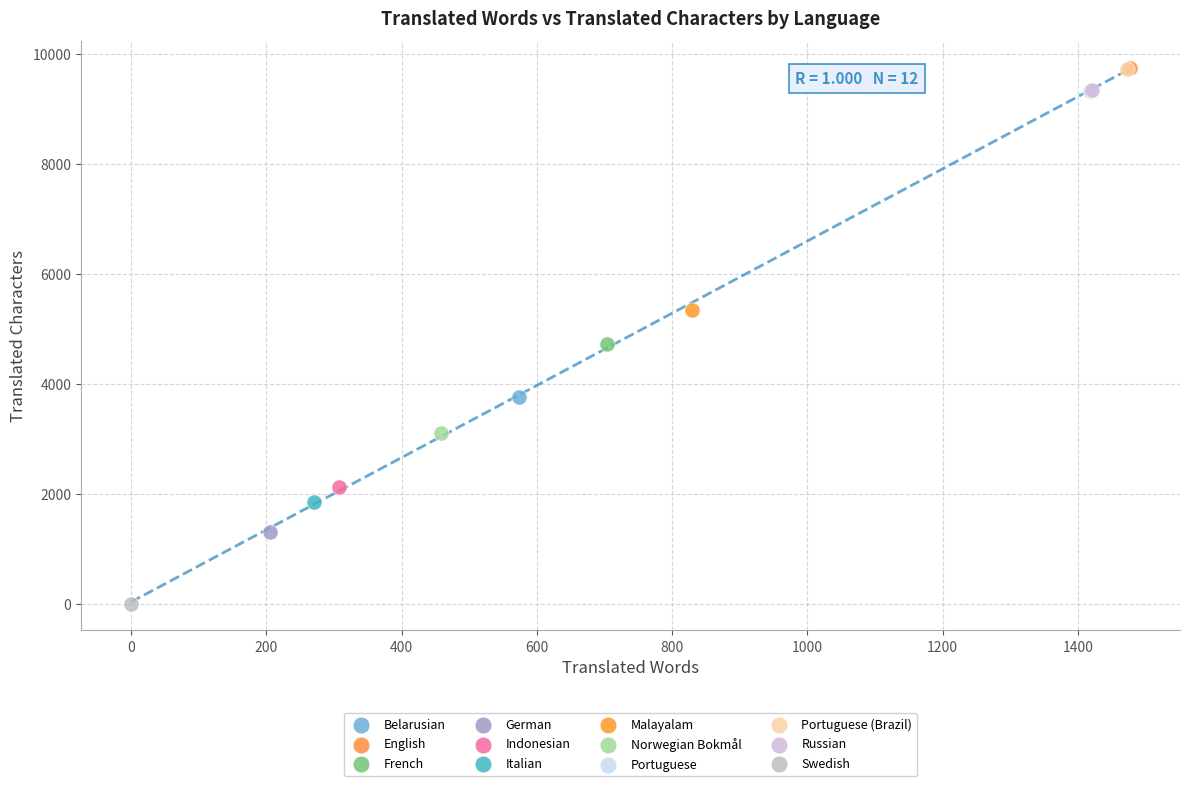

Which series contains the lowest Y value?

Swedish